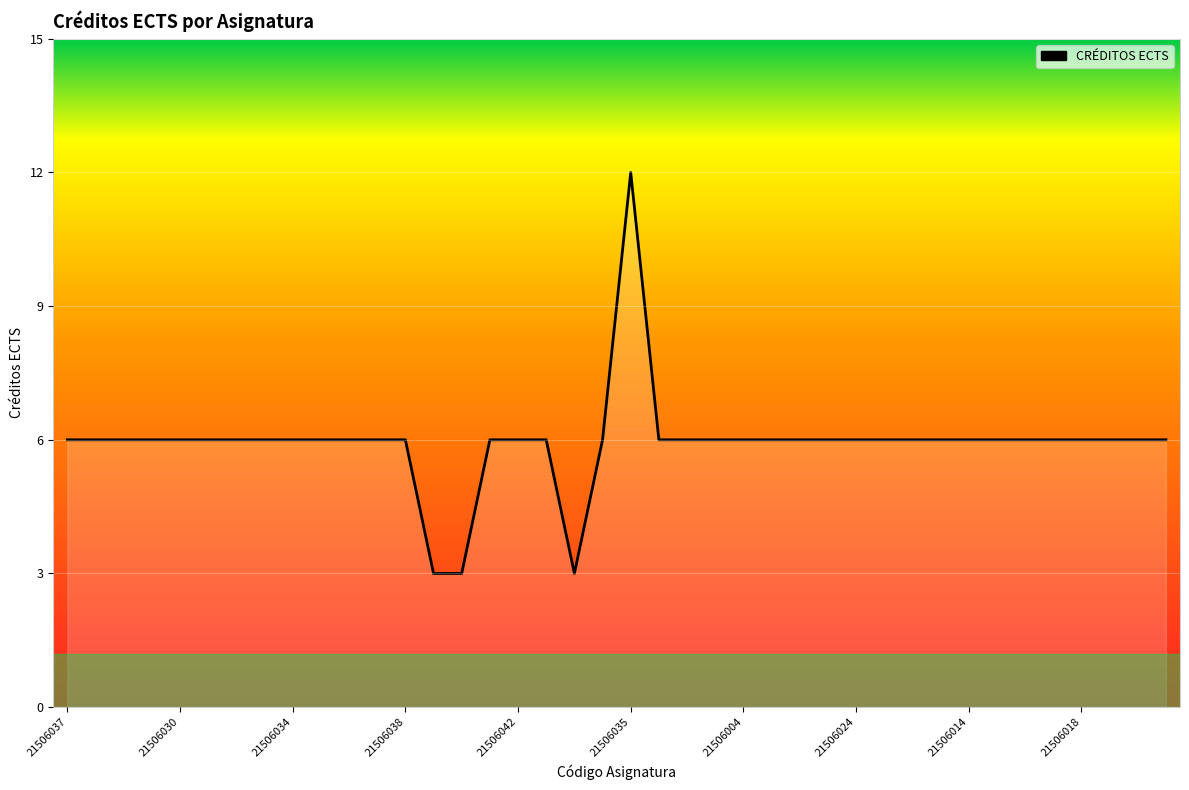

What is the smallest value displayed?

3